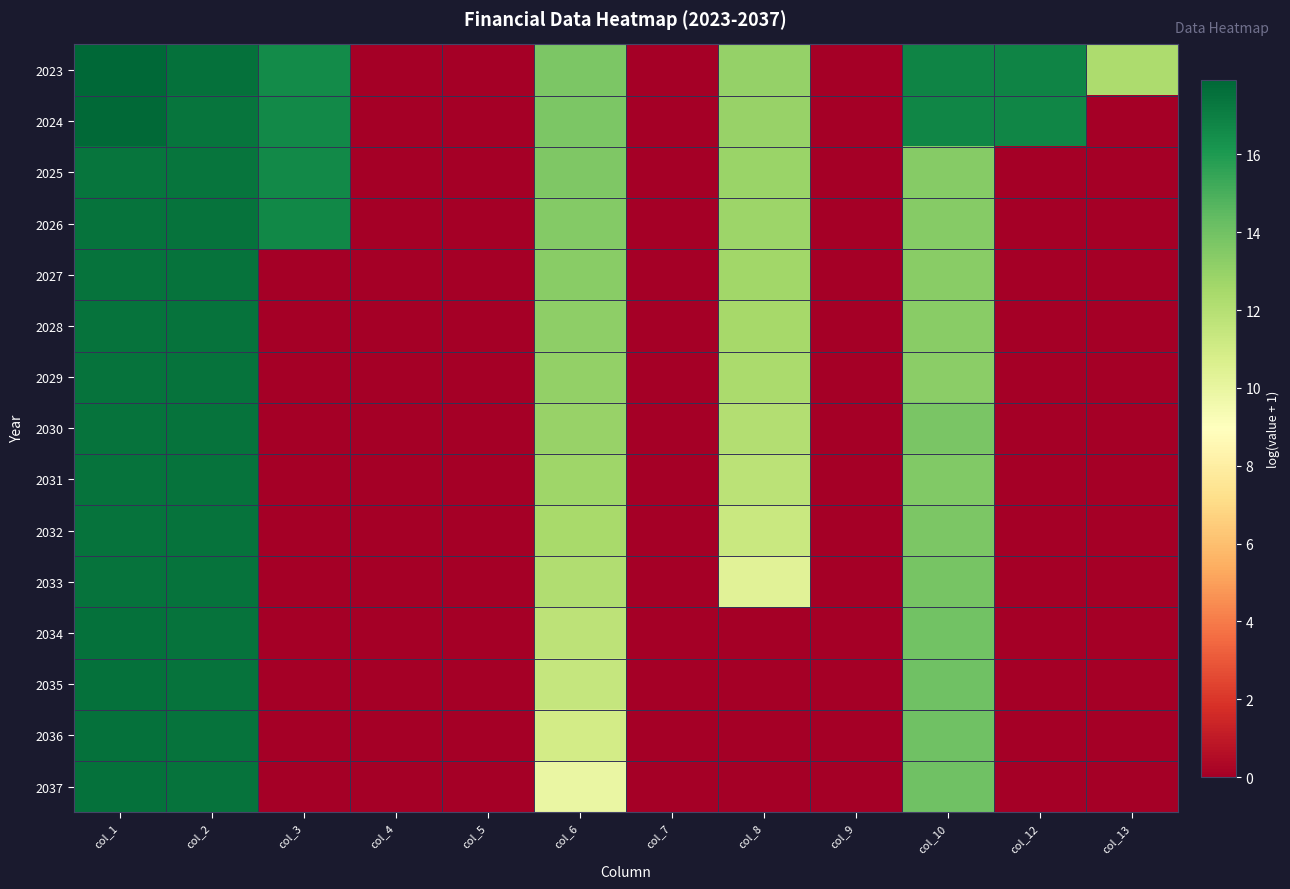

How many distinct data groups are displayed?

15